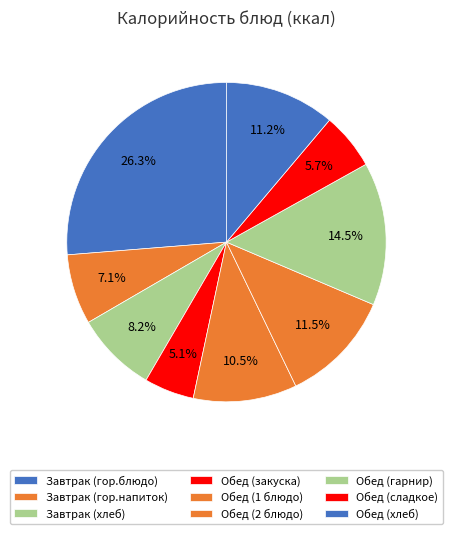

Does any single category account for the majority?

No